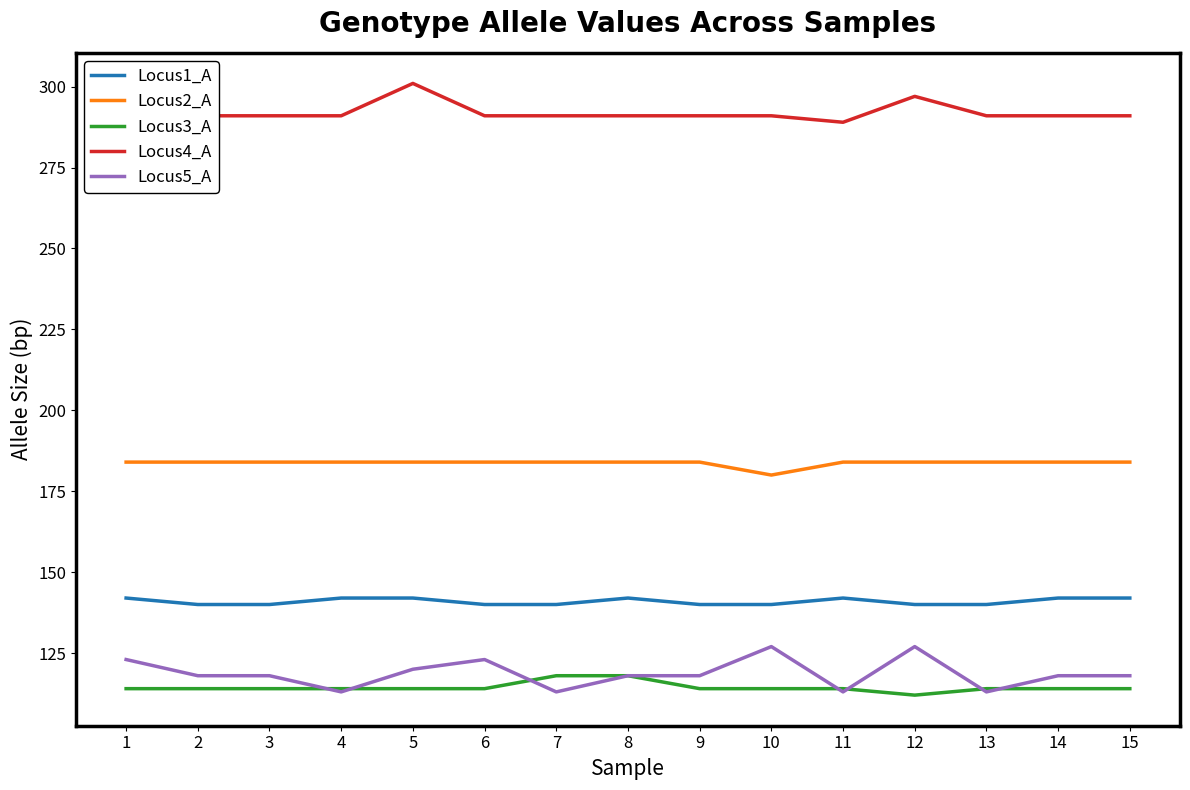

What is the total value across all series at 14?

849